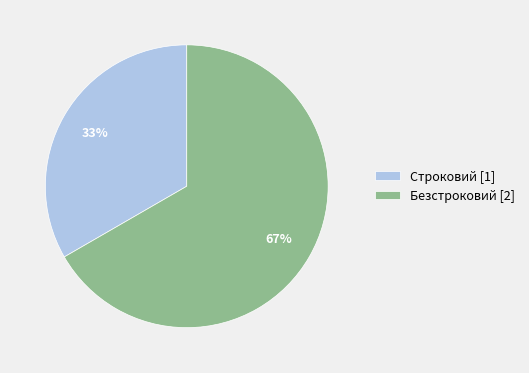

Between Строковий and Безстроковий, which is larger?

Безстроковий